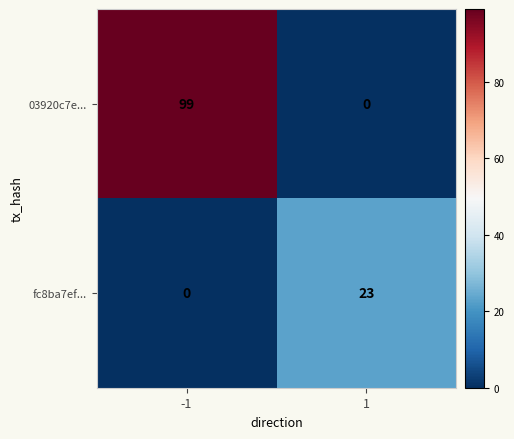

What is the highest value of the fc8ba7ef... series?

23